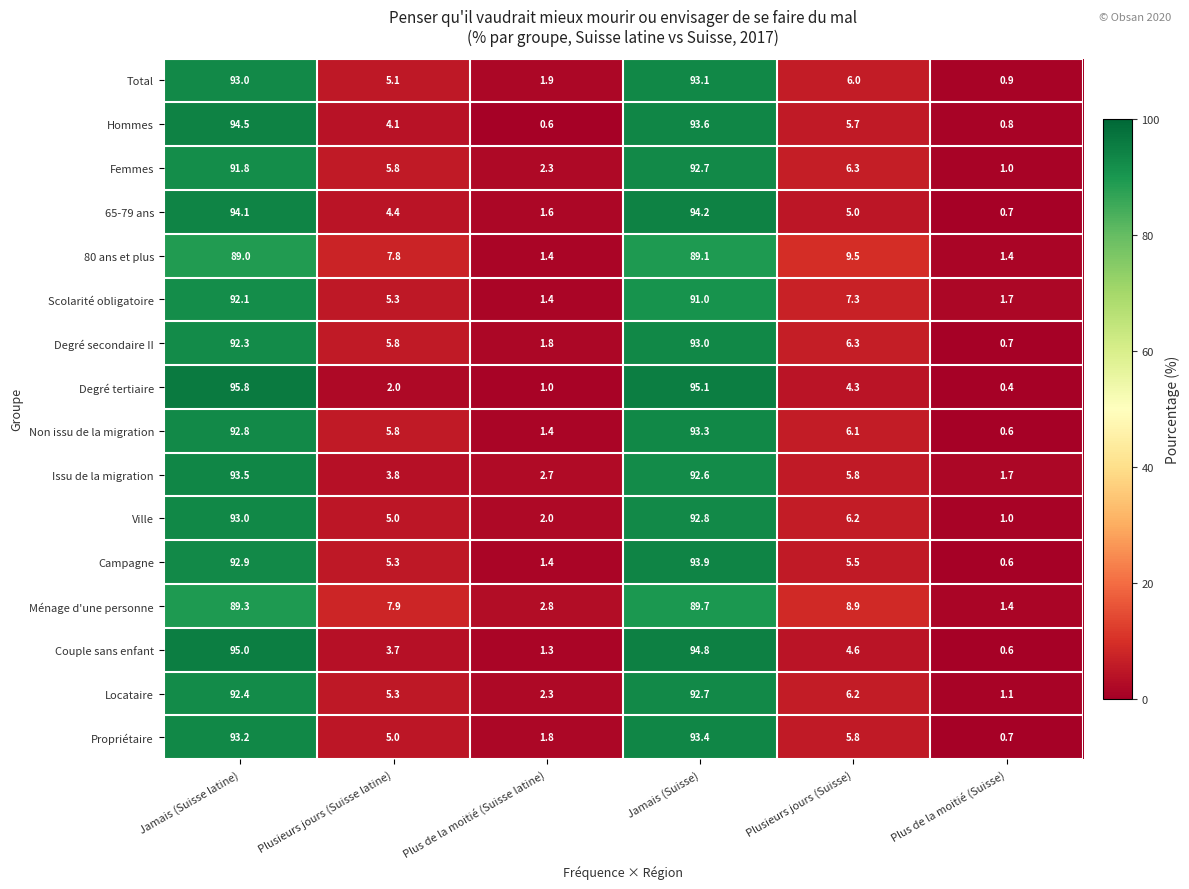

List the labels in order of Ménage d'une personne value, smallest first.

Plus de la moitié (Suisse), Plus de la moitié (Suisse latine), Plusieurs jours (Suisse latine), Plusieurs jours (Suisse), Jamais (Suisse latine), Jamais (Suisse)